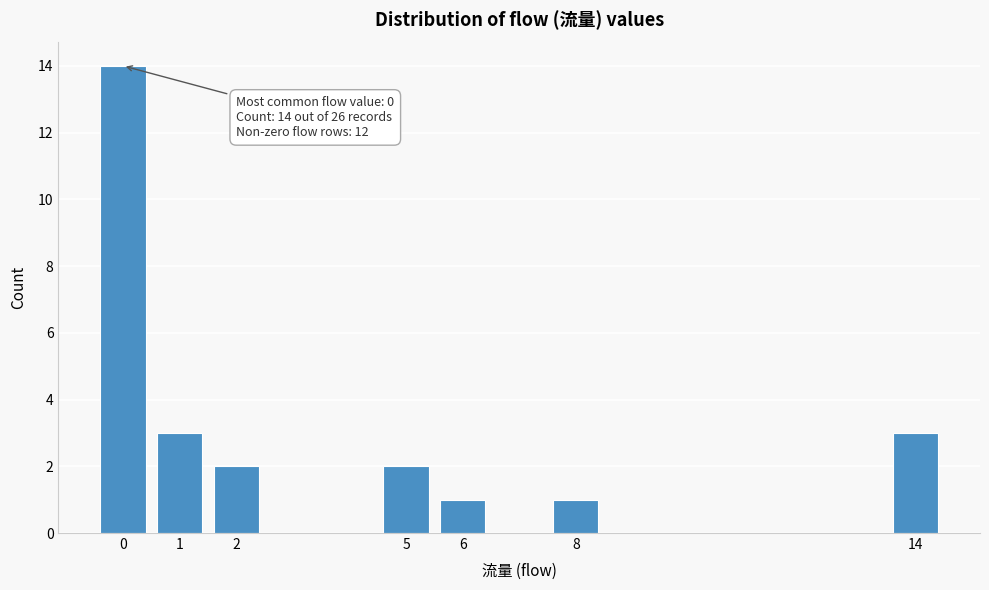

Reading left to right, transcribe all the data shown in this chart.

14	3	2	2	1	1	3